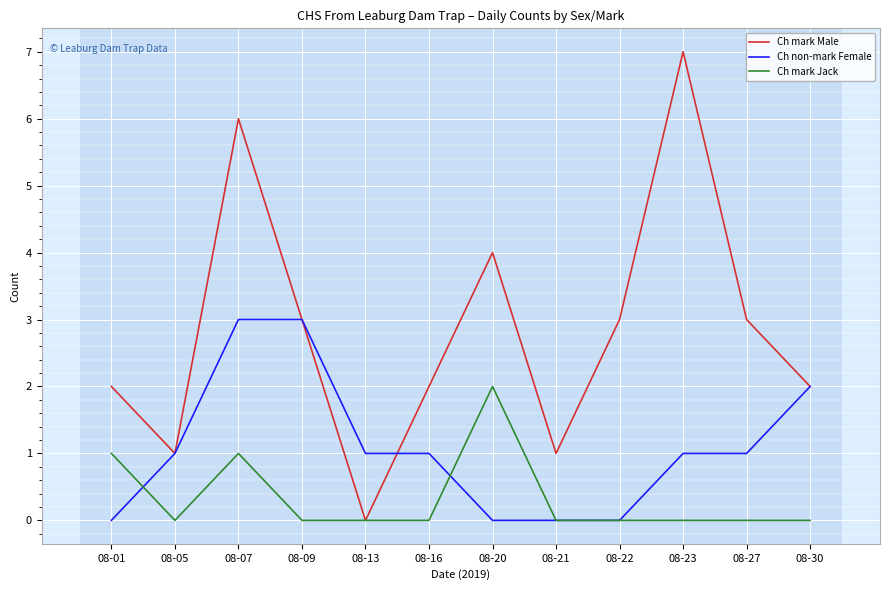

How many lines are shown in the chart?

3